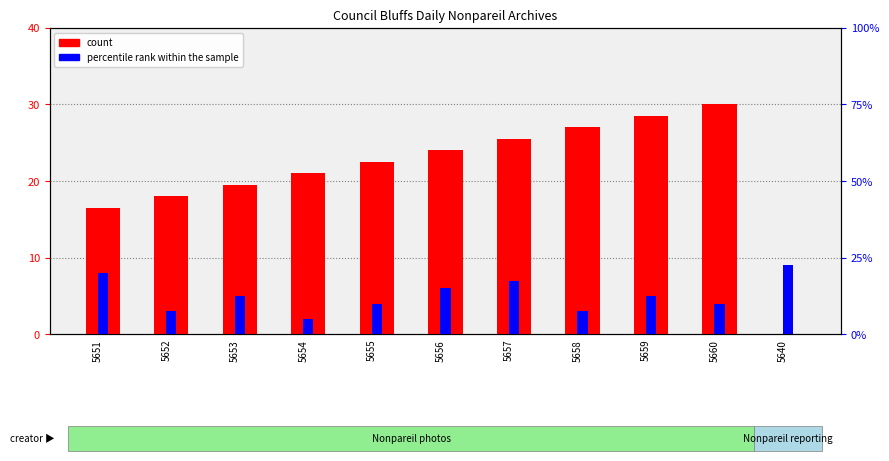

What is the maximum value for percentile rank within the sample?

9.0